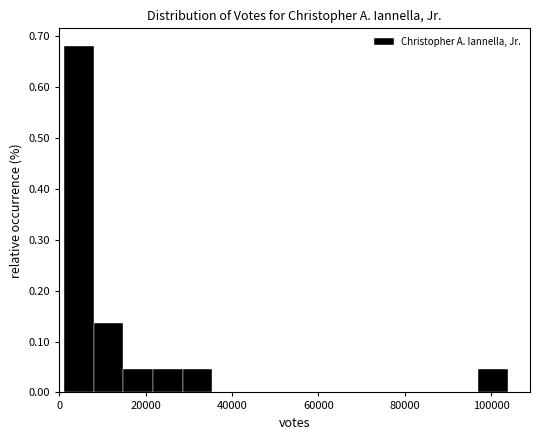

Read against the x-axis, roughly where is the centre of the tallest bar?

4000